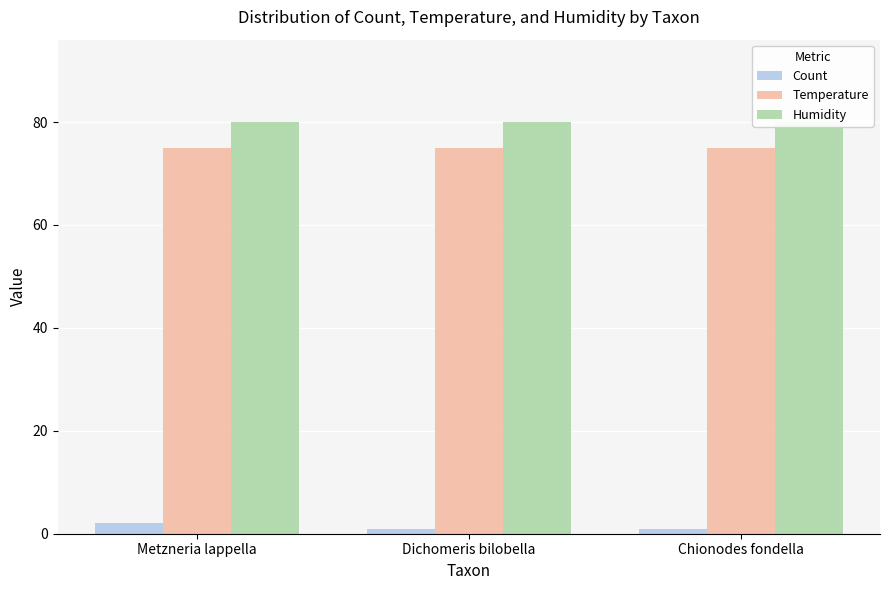

Is the value of Temperature at Dichomeris bilobella greater than the value of Humidity at Chionodes fondella?

No